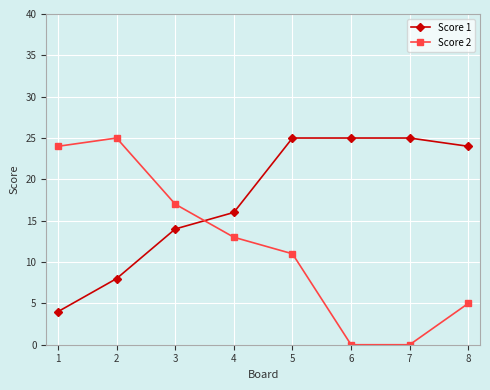

Which series has the widest spread of values?

Score 2